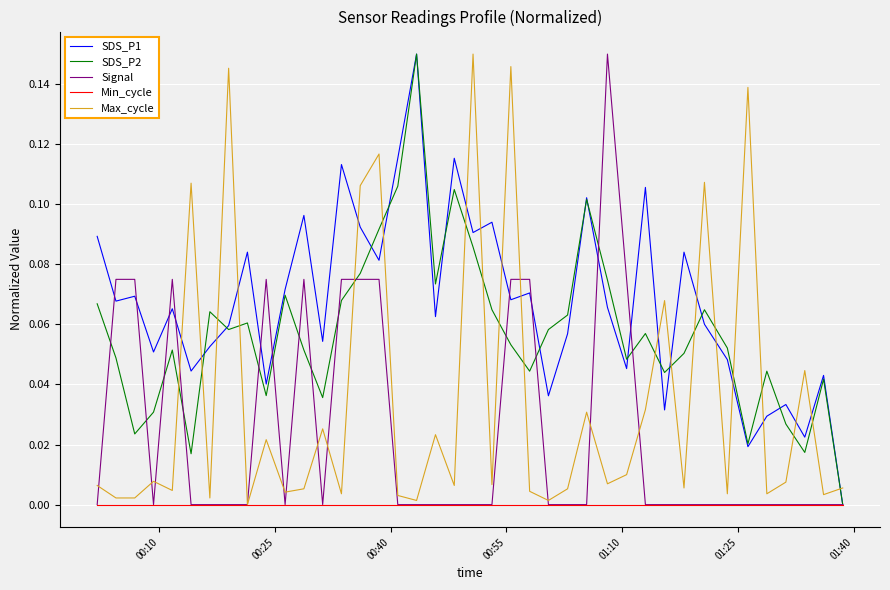

Which series has the largest total across all categories?

SDS_P1